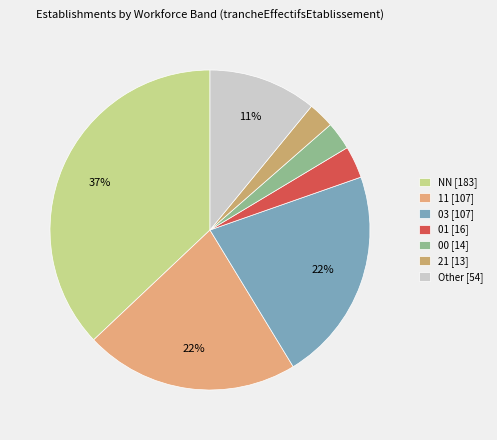

How many slices are in this pie chart?

7